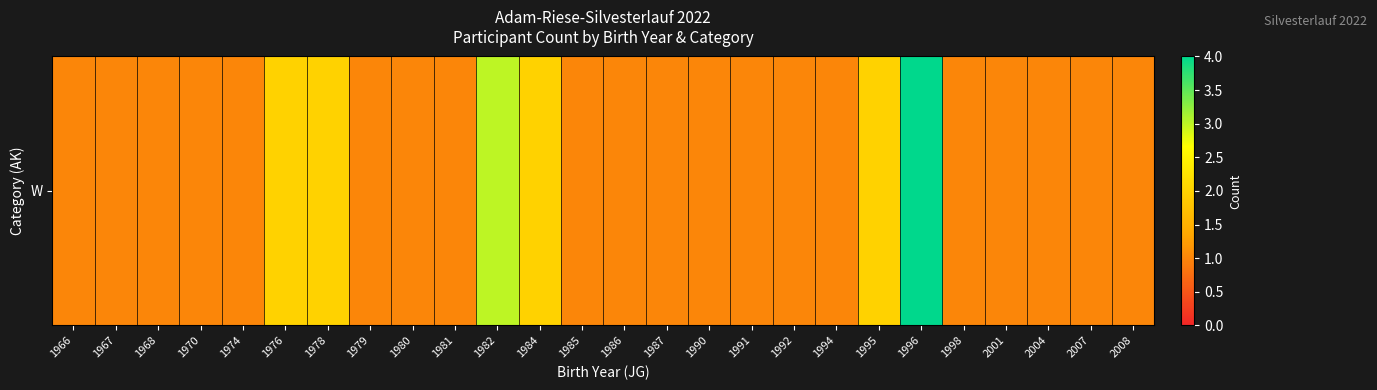

List the labels in order of value, largest first.

1996, 1982, 1976, 1978, 1984, 1995, 1966, 1967, 1968, 1970, 1974, 1979, 1980, 1981, 1985, 1986, 1987, 1990, 1991, 1992, 1994, 1998, 2001, 2004, 2007, 2008